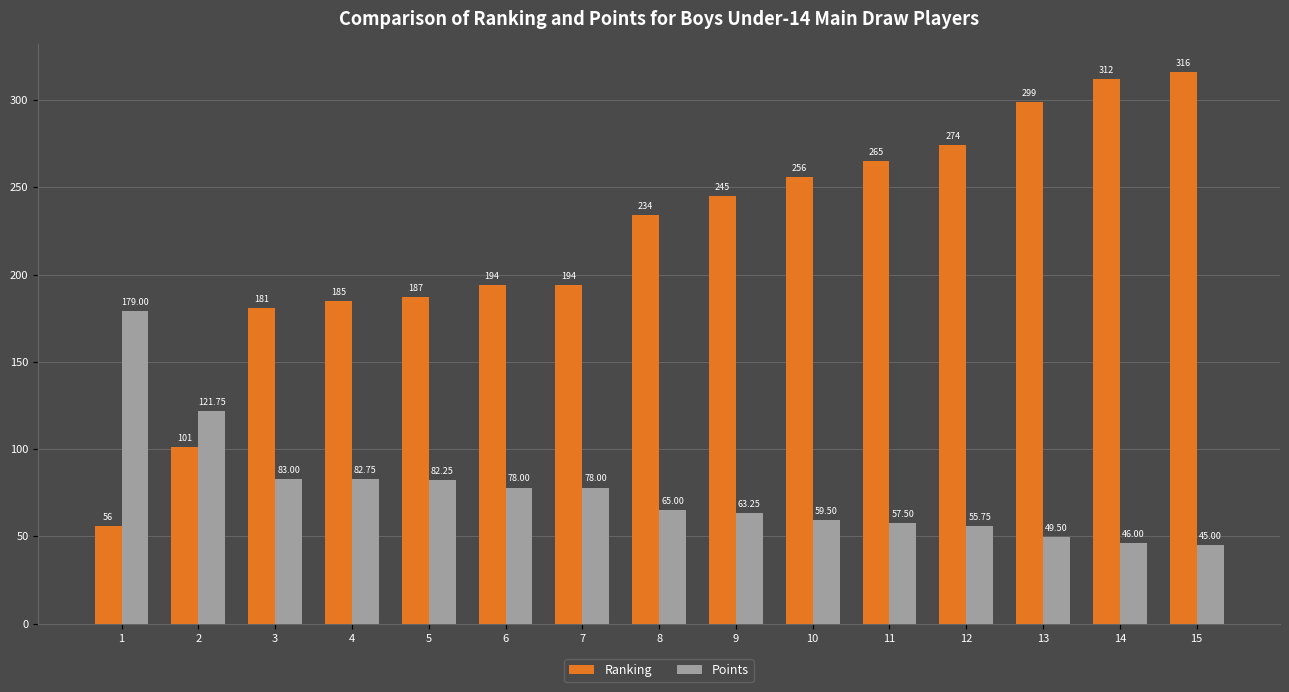

Which series changed the most between 3 and 7?

Ranking